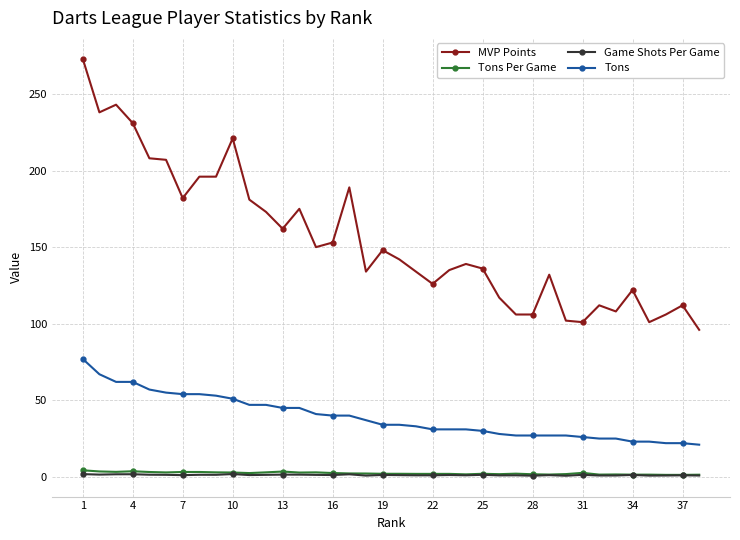

True or false: Tons Per Game has more than 0 interior local peaks.

True